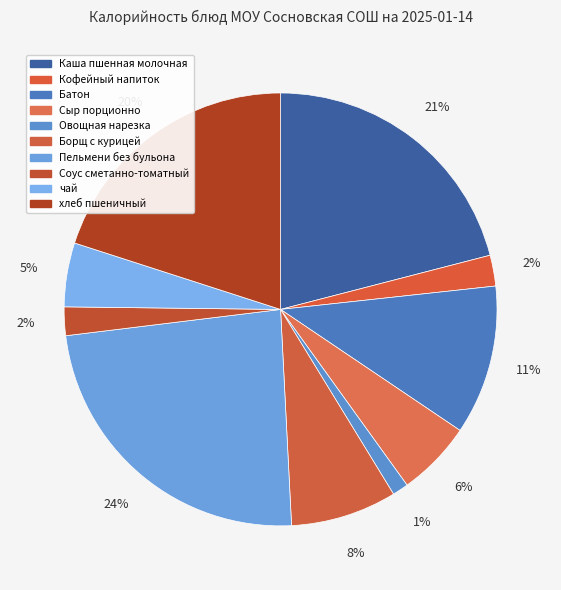

How many slices are in this pie chart?

10